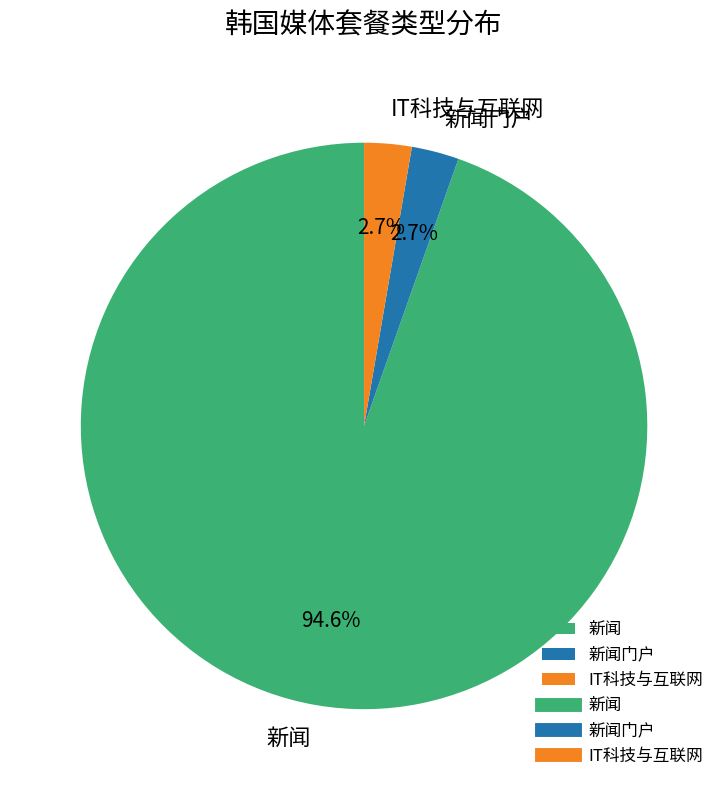

Does 新闻 represent more than half of the total?

Yes